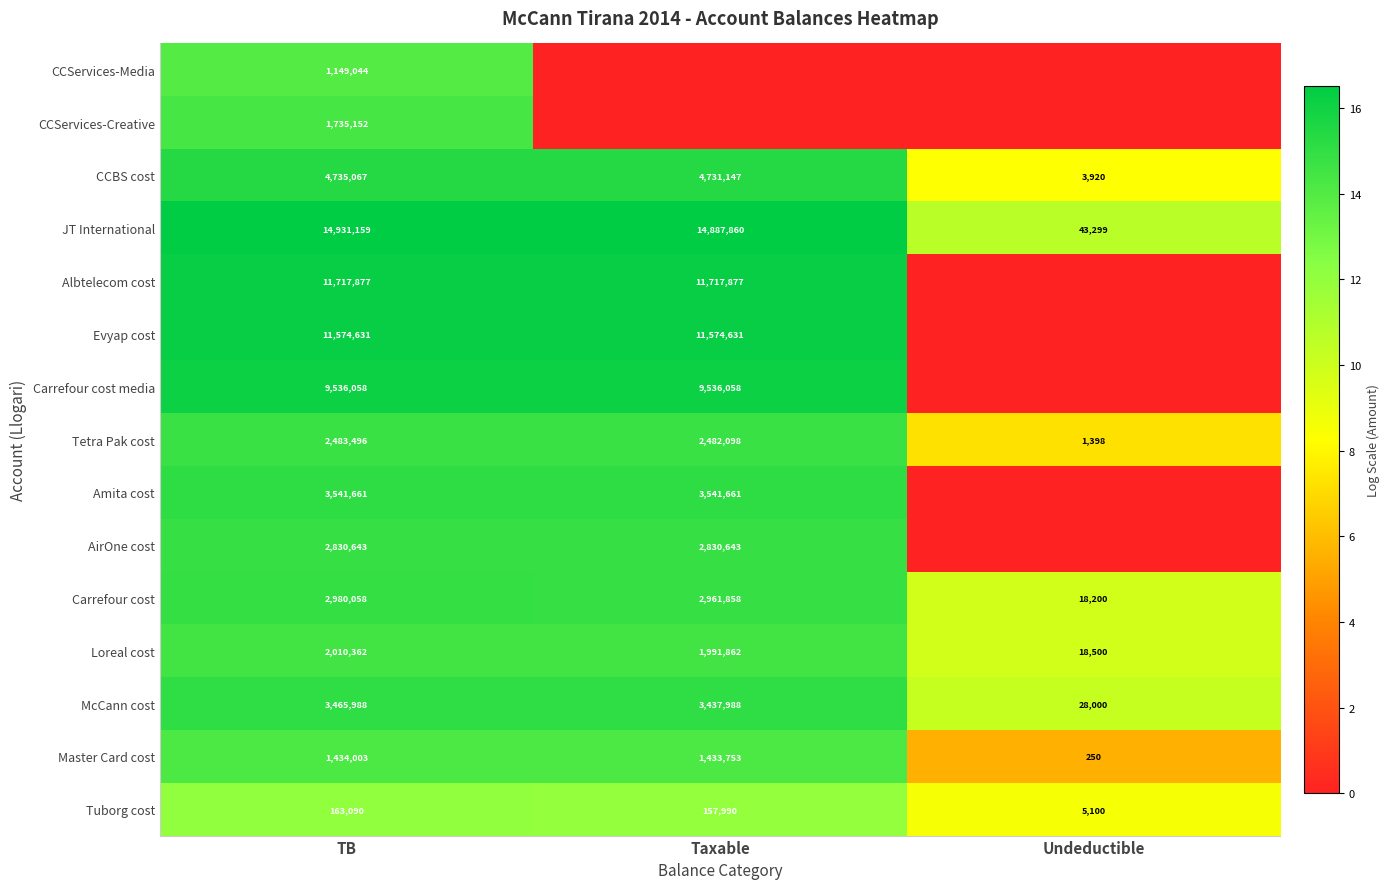

What is the difference between the highest and lowest values at Undeductible?

10.7